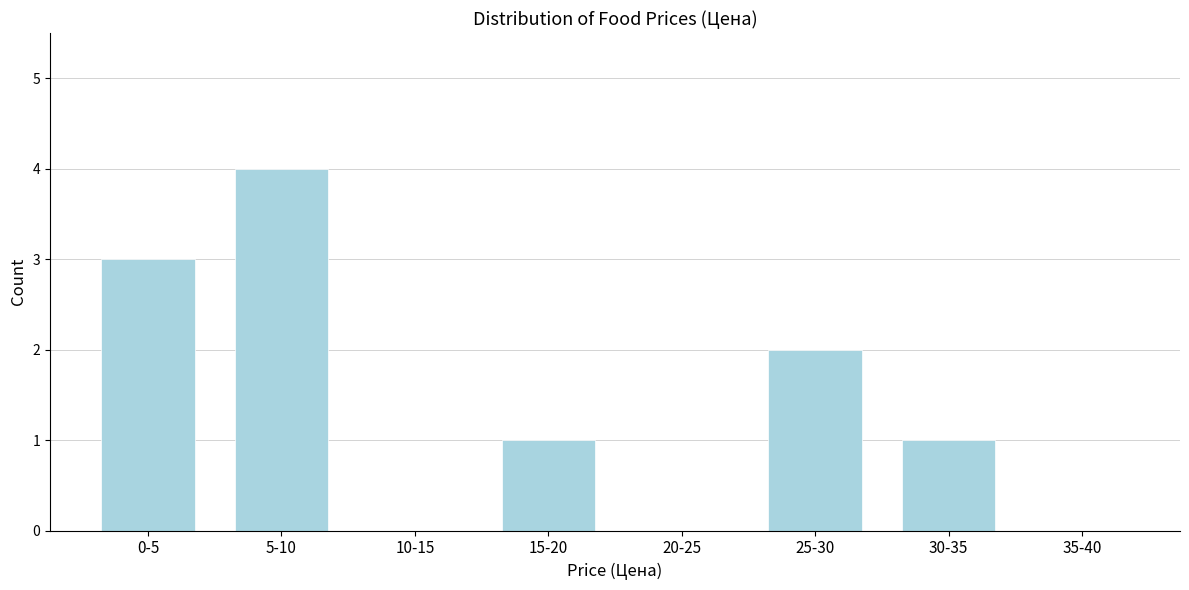

Reading right to left, list all the values displayed in this chart.

35-40=0	30-35=1	25-30=2	20-25=0	15-20=1	10-15=0	5-10=4	0-5=3